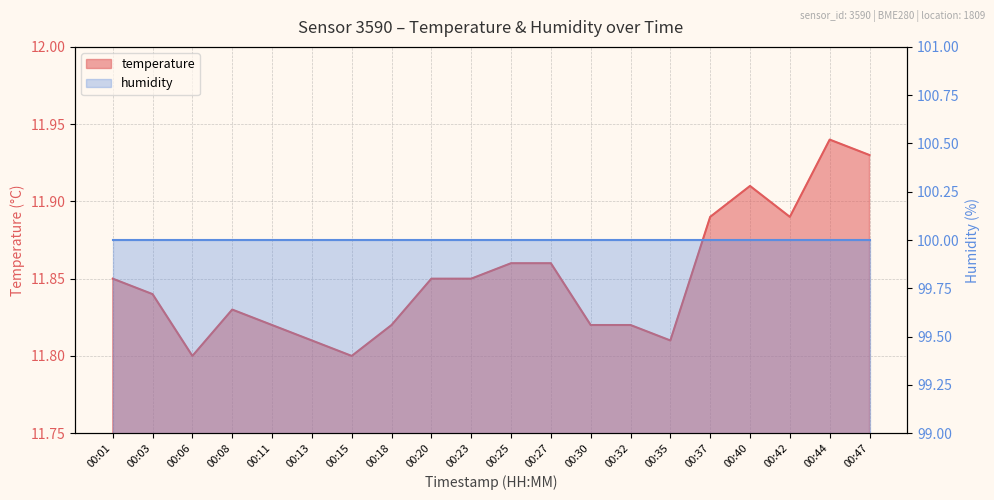

How many interior local peaks (higher than both neighbors) does the data have?

3